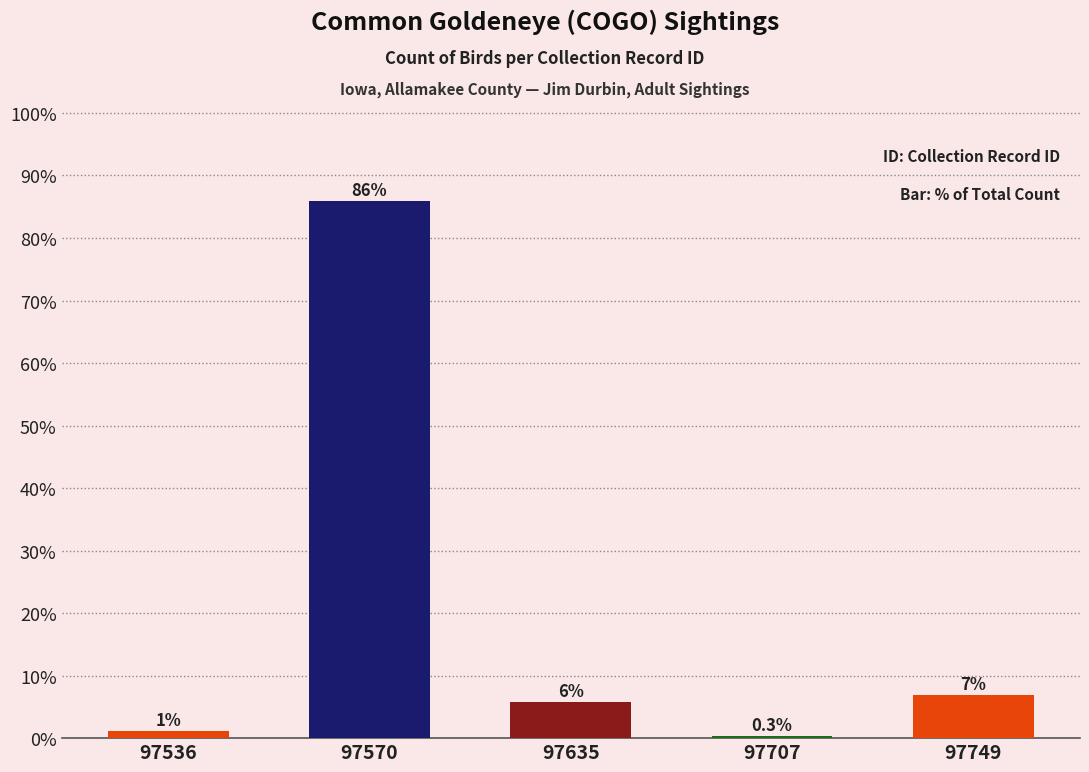

What is the sum of all values?

100.0